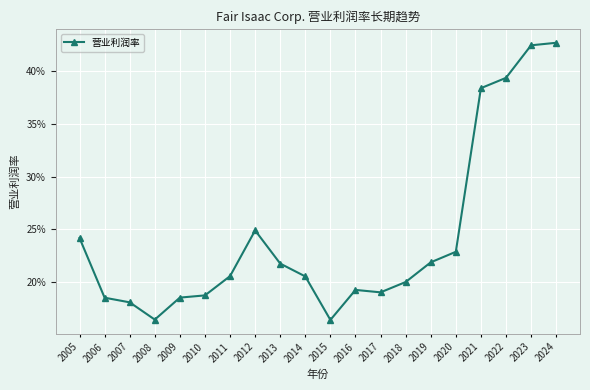

Is this an area chart (filled region under the line)?

No